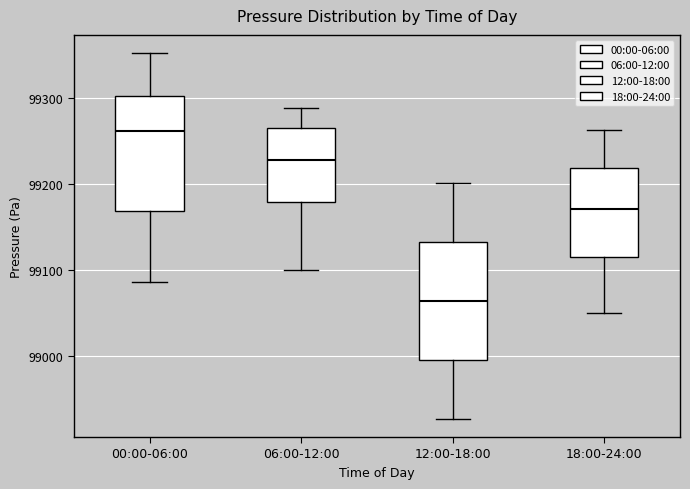

Reading left to right, read every box against the y-axis: the position of its median line, the range the box covers, and the ends of its whiskers. The values are not printed on the chart, so give them approximately, as read against the axis.

00:00-06:00: median 99260, box 99170 to 99300, whiskers 99090 to 99350
06:00-12:00: median 99230, box 99180 to 99260, whiskers 99100 to 99290
12:00-18:00: median 99060, box 99000 to 99130, whiskers 98930 to 99200
18:00-24:00: median 99170, box 99110 to 99220, whiskers 99050 to 99260